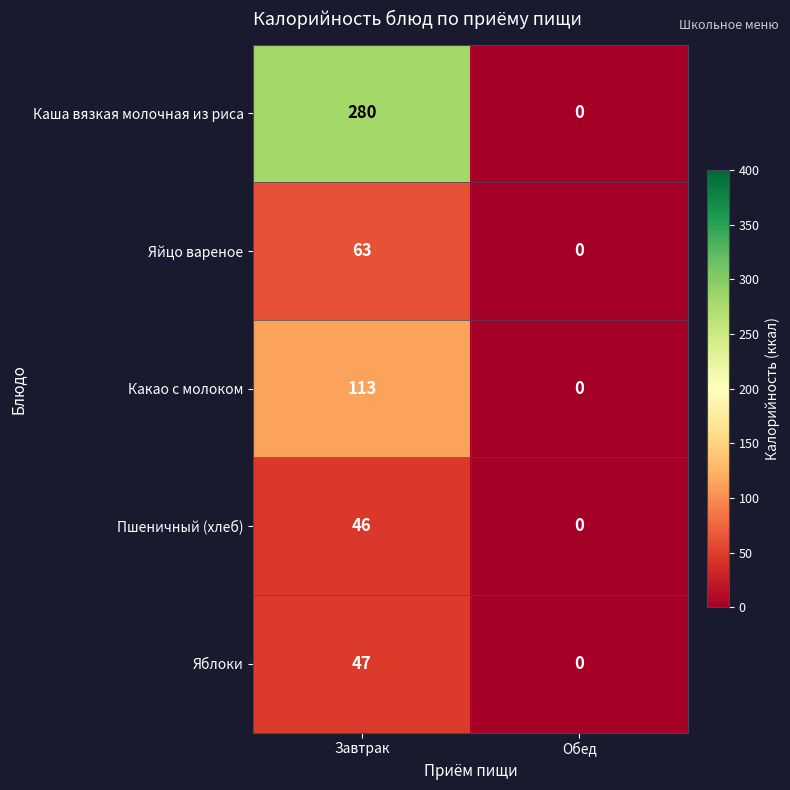

Which series has the largest total across all categories?

Каша вязкая молочная из риса